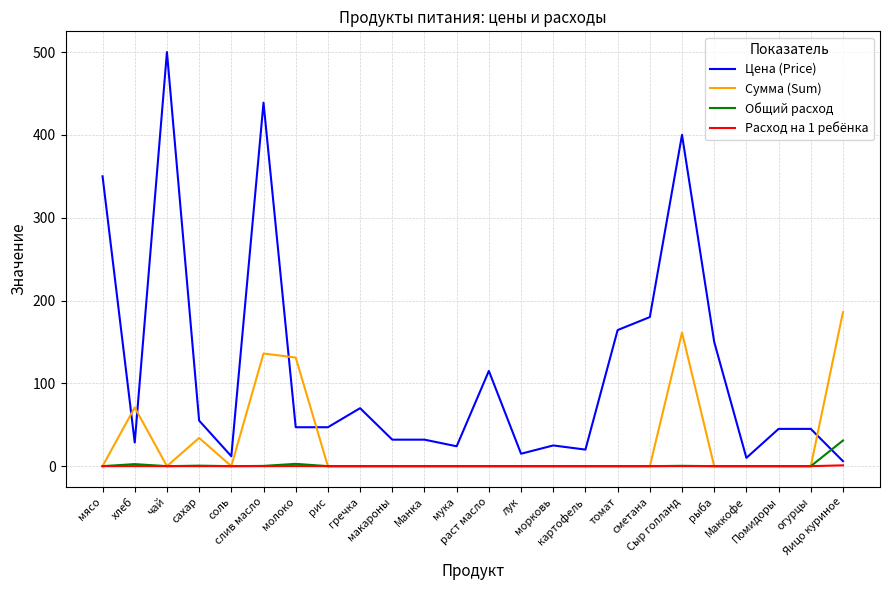

What is the highest value of the Цена (Price) series?

500.0